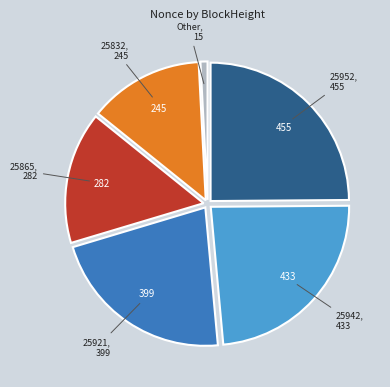

Is there any slice that represents more than half of the pie?

No